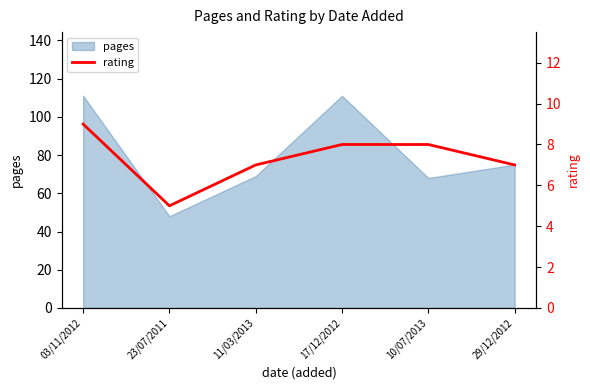

At which label is pages closest to 79?

29/12/2012